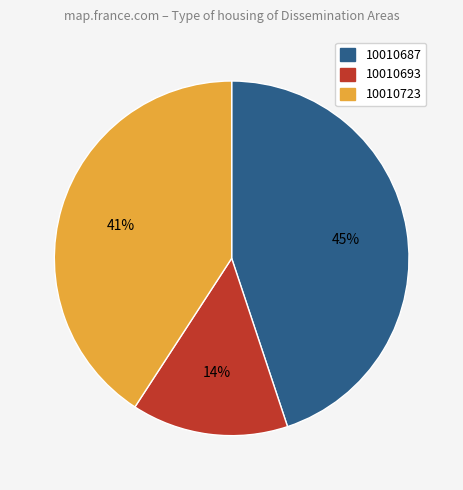

Do 10010687 and 10010693 together represent more than half of the pie?

Yes